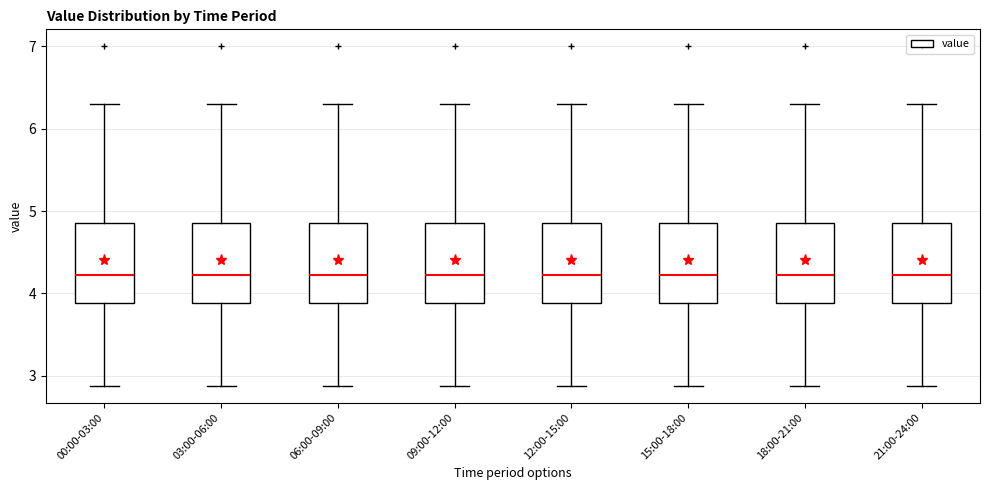

Where does the upper whisker of the box for 12:00-15:00 end on the y-axis? The values are not printed on the chart, so give them approximately, as read against the axis.

6.3